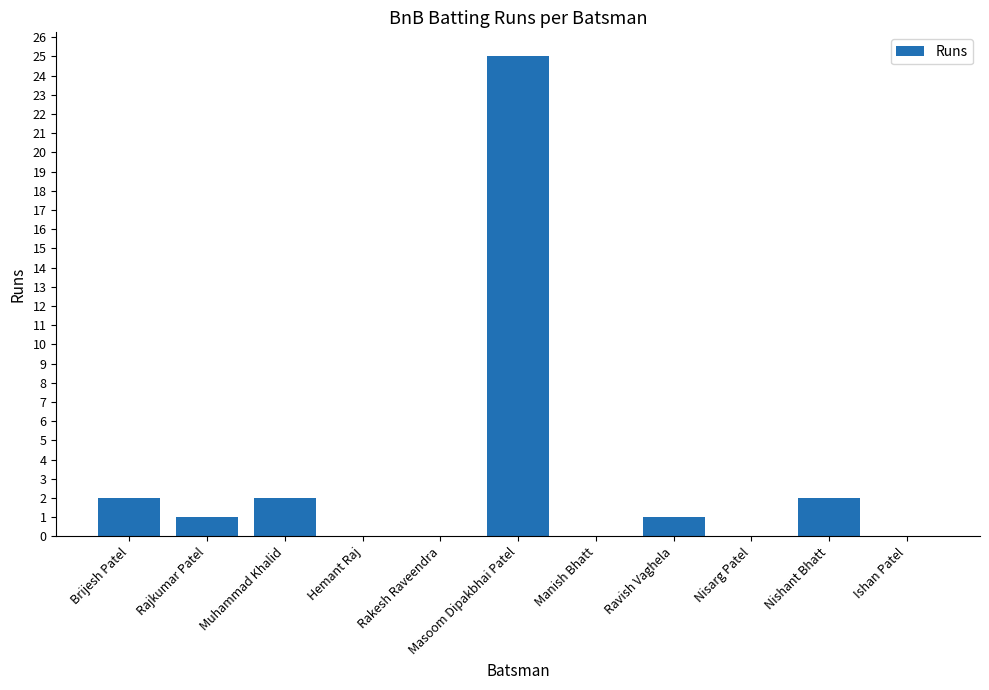

Are the bars horizontal?

No